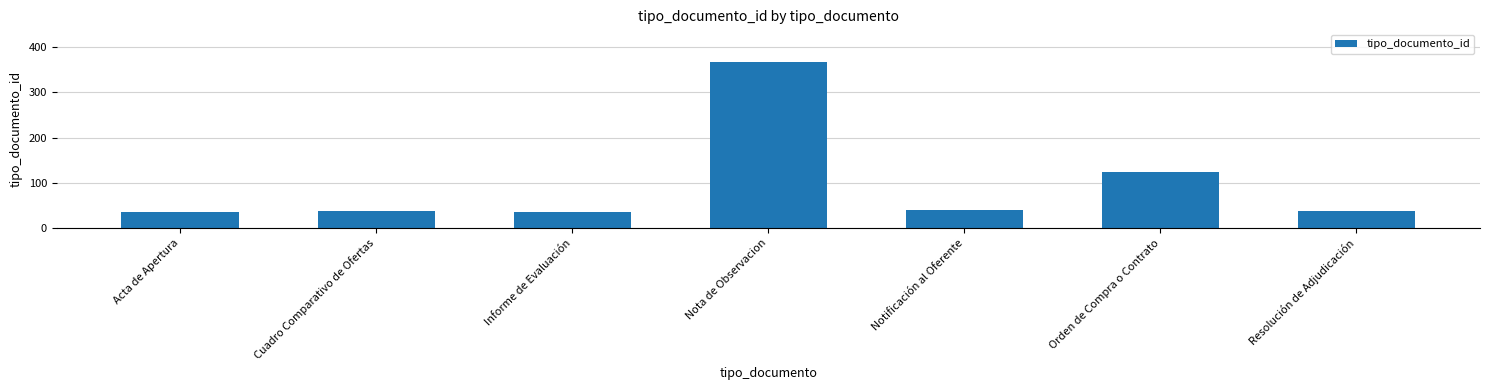

True or false: the data shows 35 at Acta de Apertura.

True